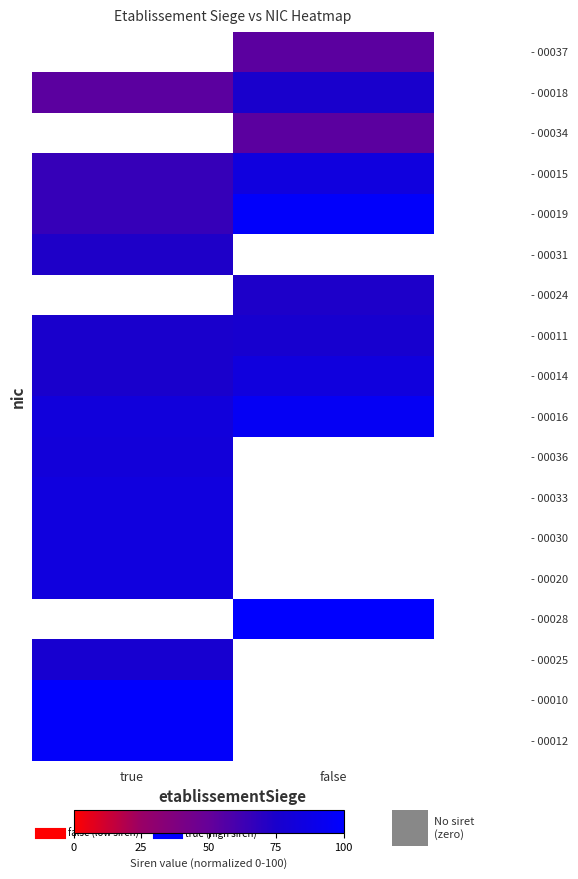

How many categories are shown in the chart?

2